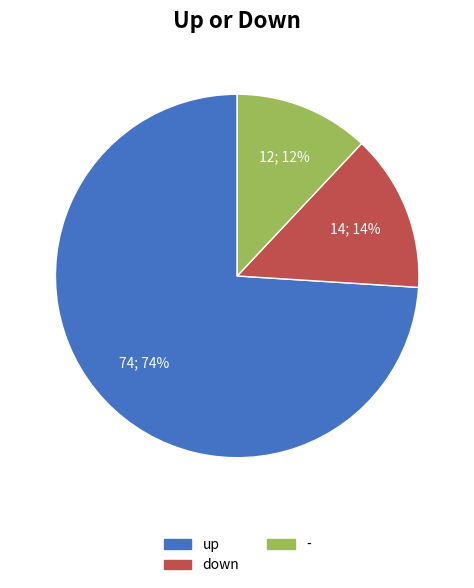

The down slice represents 20% of the pie. True or false?

False